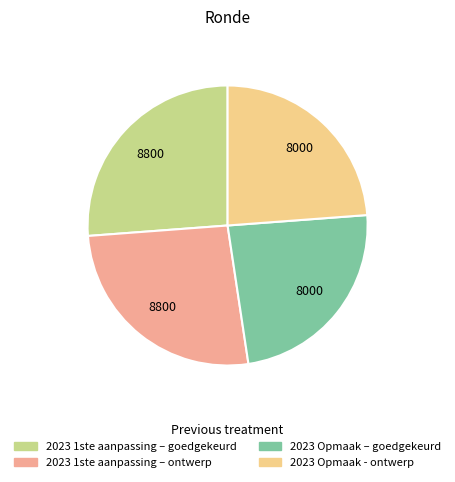

What is the ratio of the value at 2023 Opmaak – goedgekeurd to the value at 2023 1ste aanpassing – ontwerp?

0.9